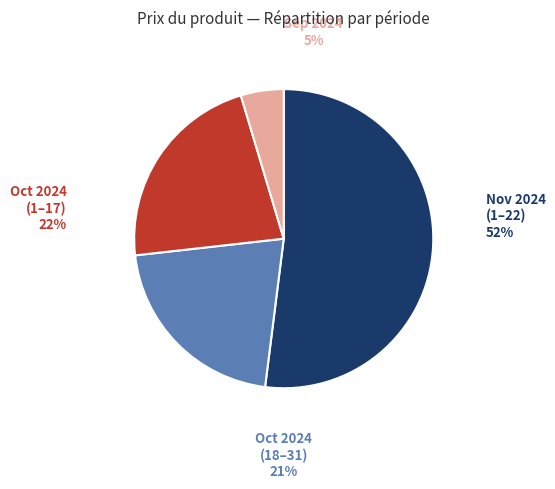

The 2024-11-15 slice represents 1% of the pie. True or false?

False